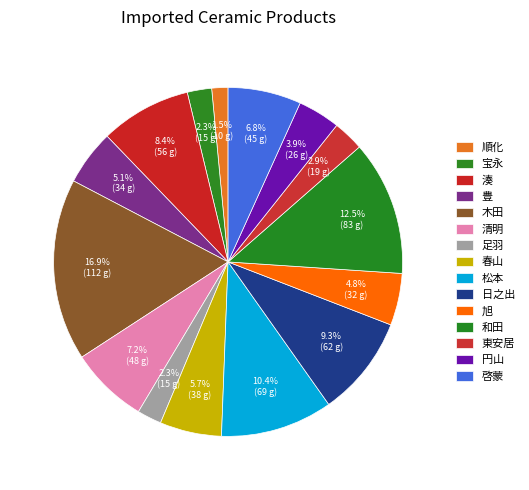

How many slices are in this pie chart?

15